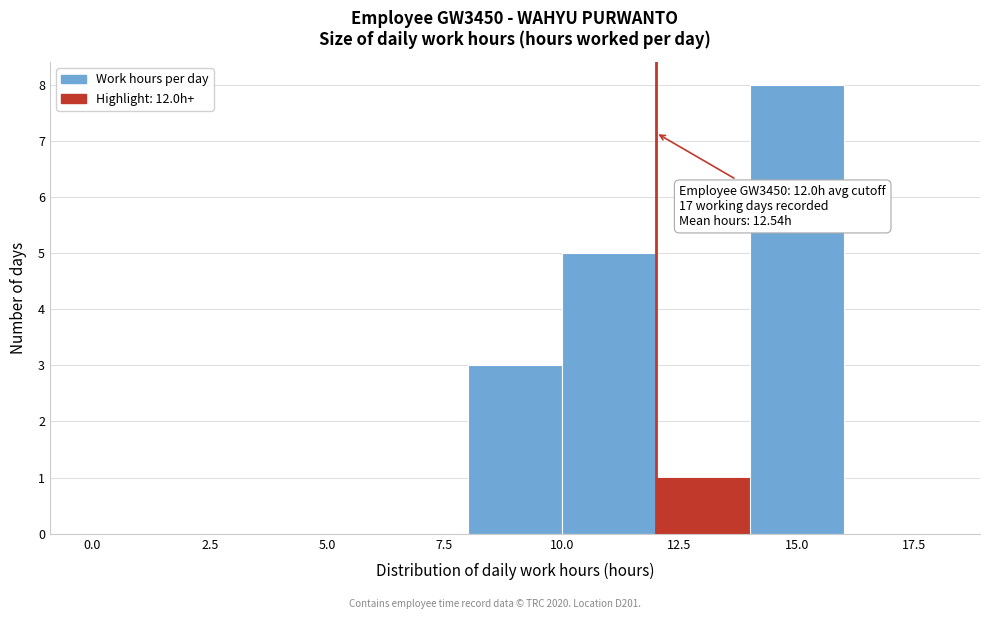

Over which range of the x-axis is the bar tallest?

14 to 16